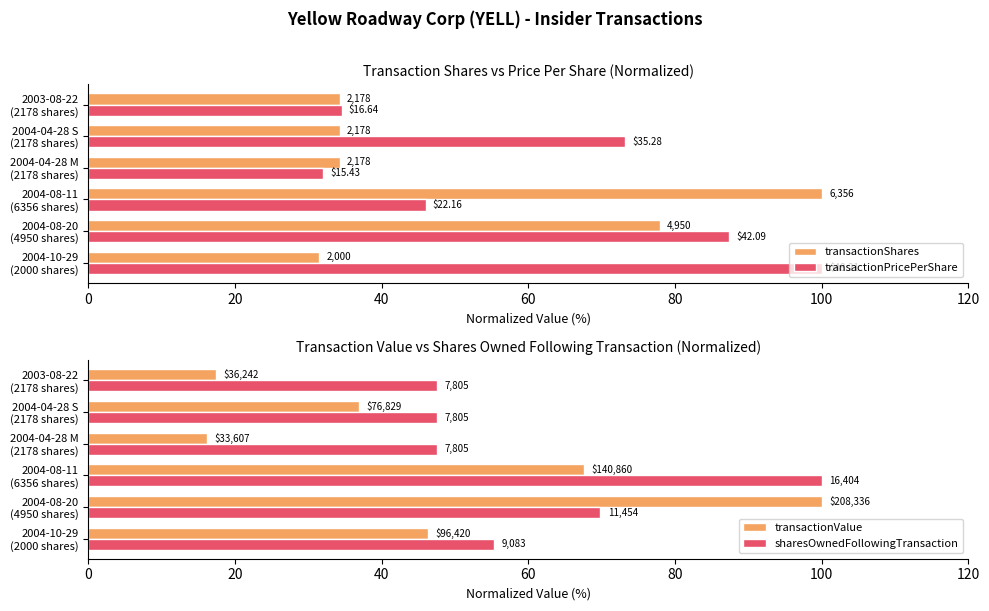

True or false: transactionValue has a value of 17.4 at 2003-08-22 (2178 shares).

True